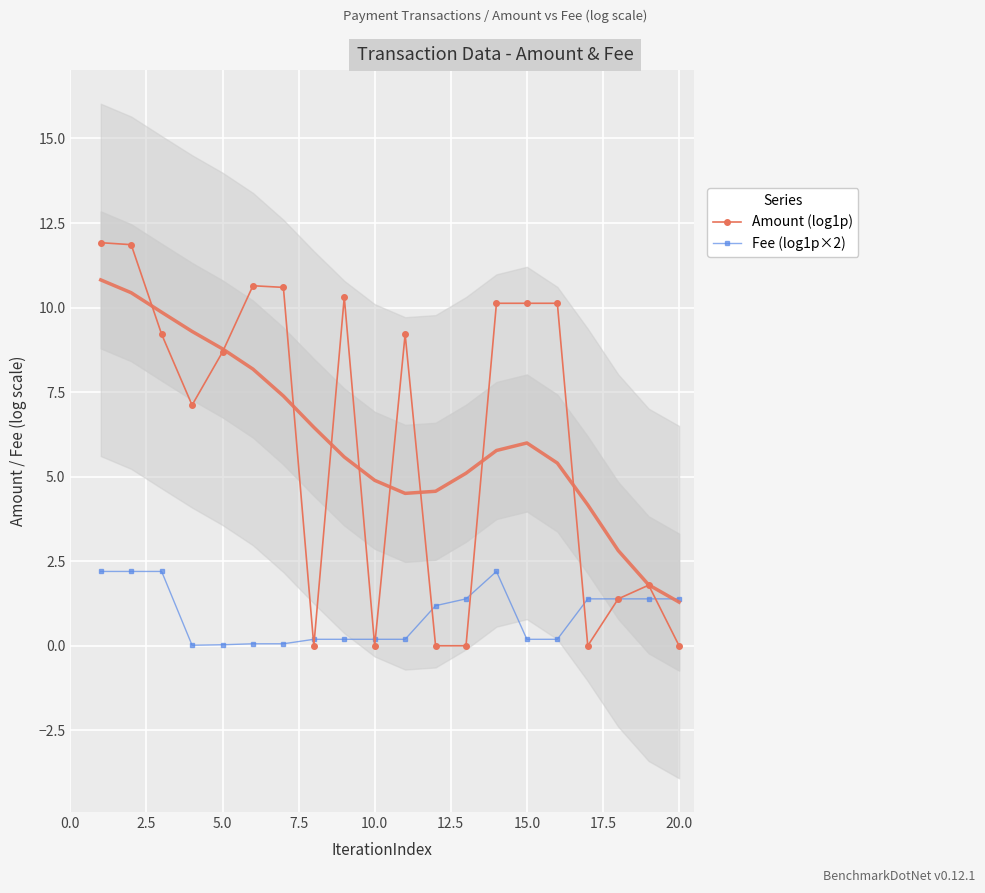

What are all the series names shown in the legend?

Amount (log1p), Fee (log1p×2)